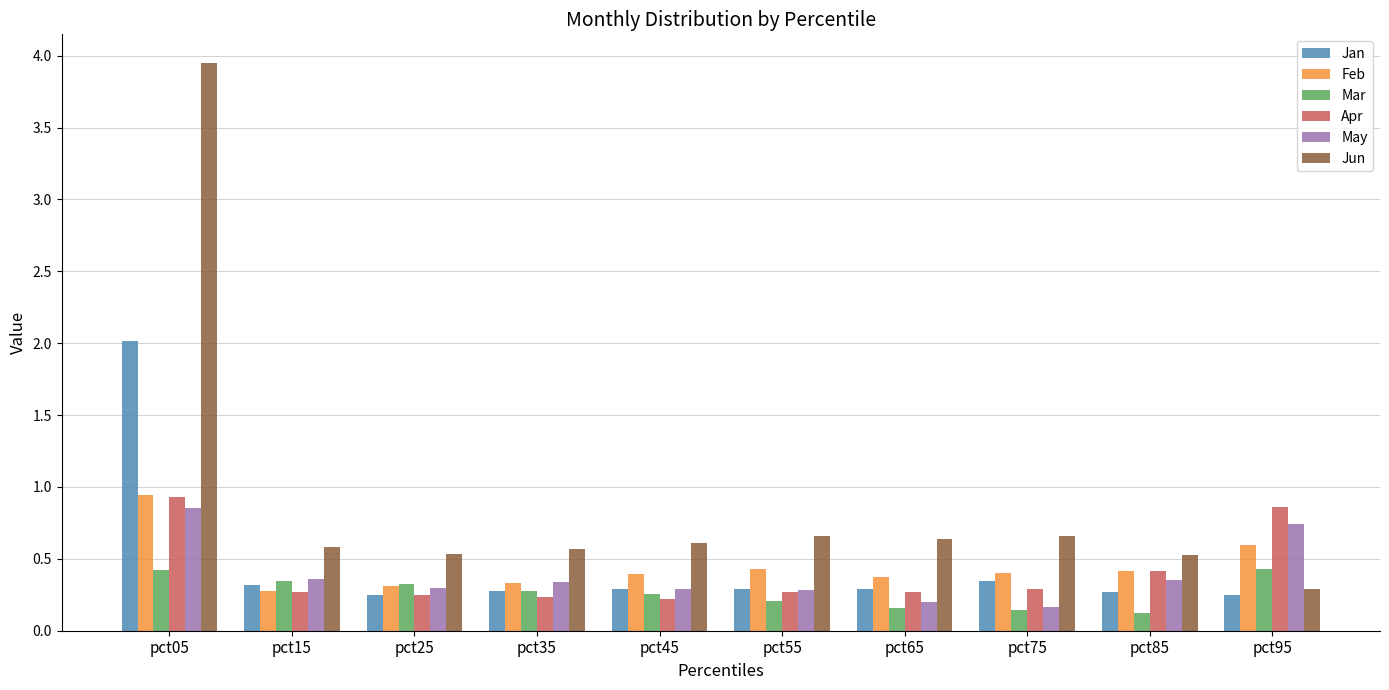

True or false: Jan has a value of 0.3 at pct35.

True